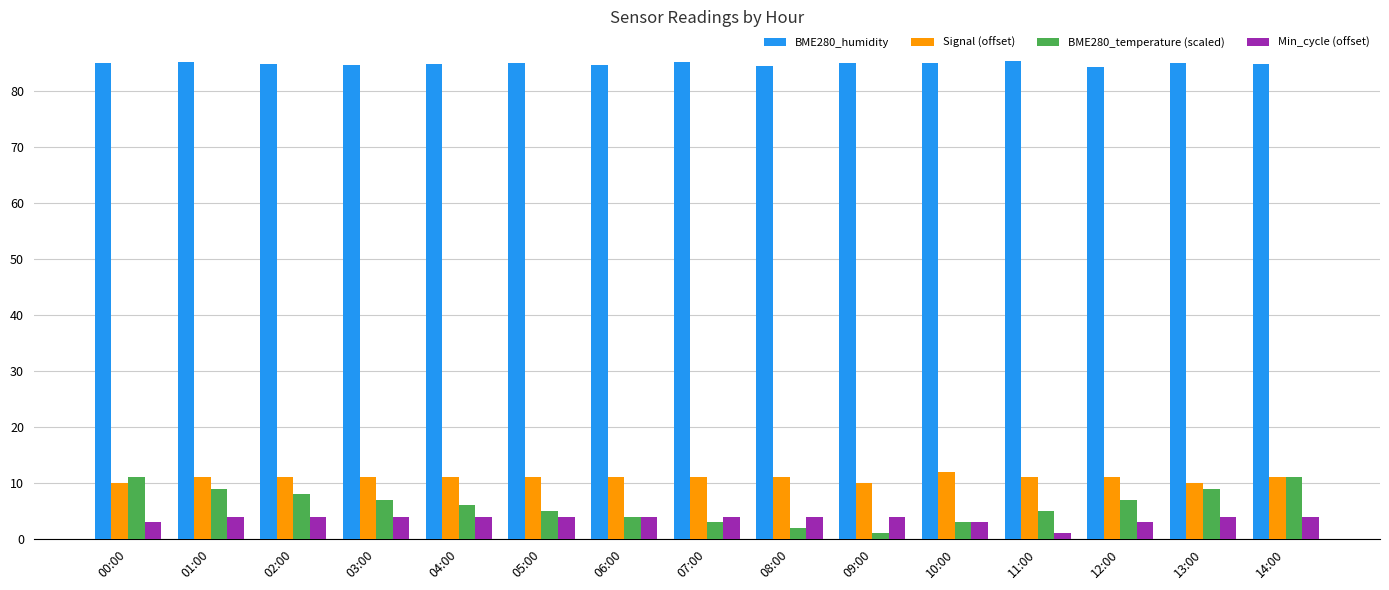

How many bars are there in total?

60